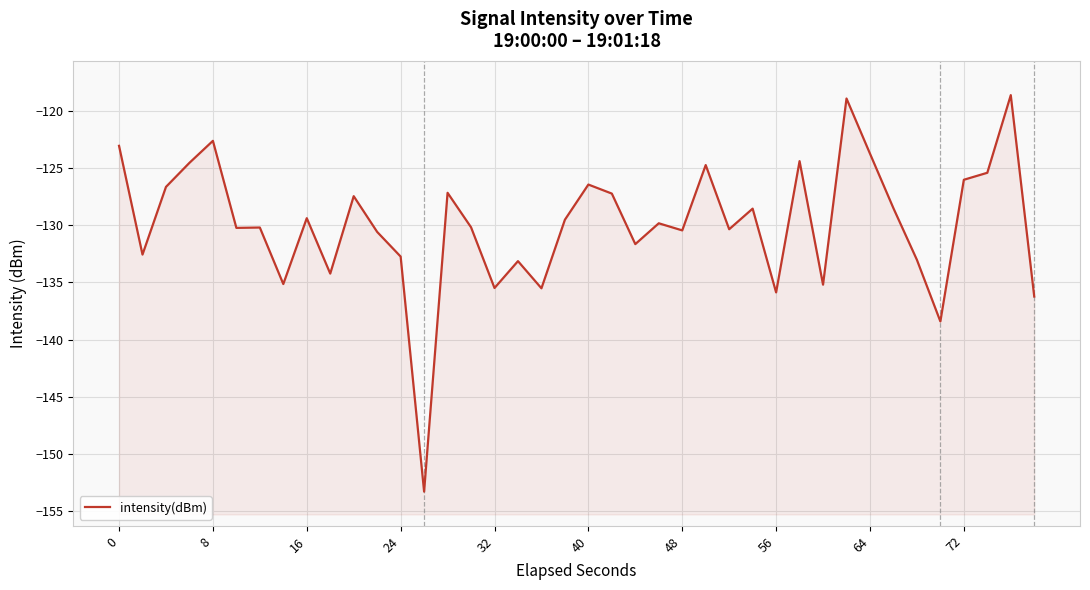

What is the average value?

-129.9